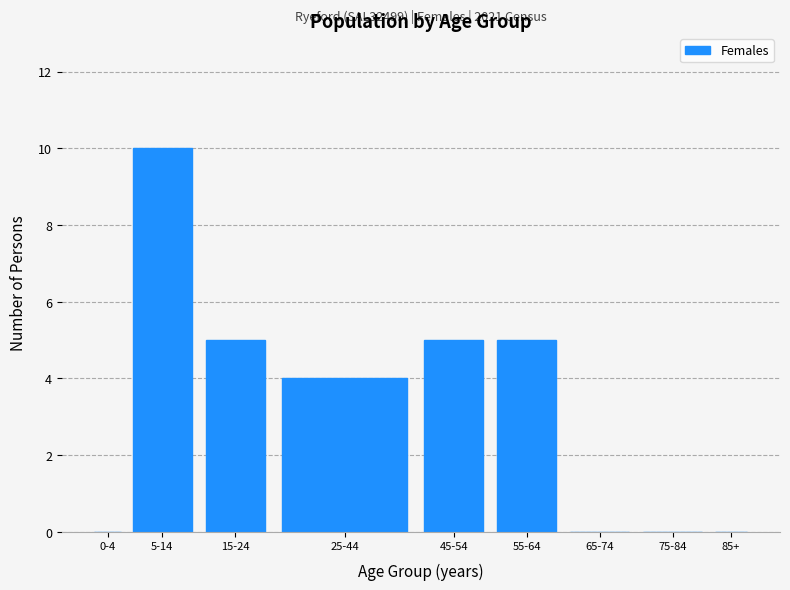

Reading left to right, extract all data points from this chart.

0-4=0	5-14=10	15-24=5	25-44=4	45-54=5	55-64=5	65-74=0	75-84=0	85+=0